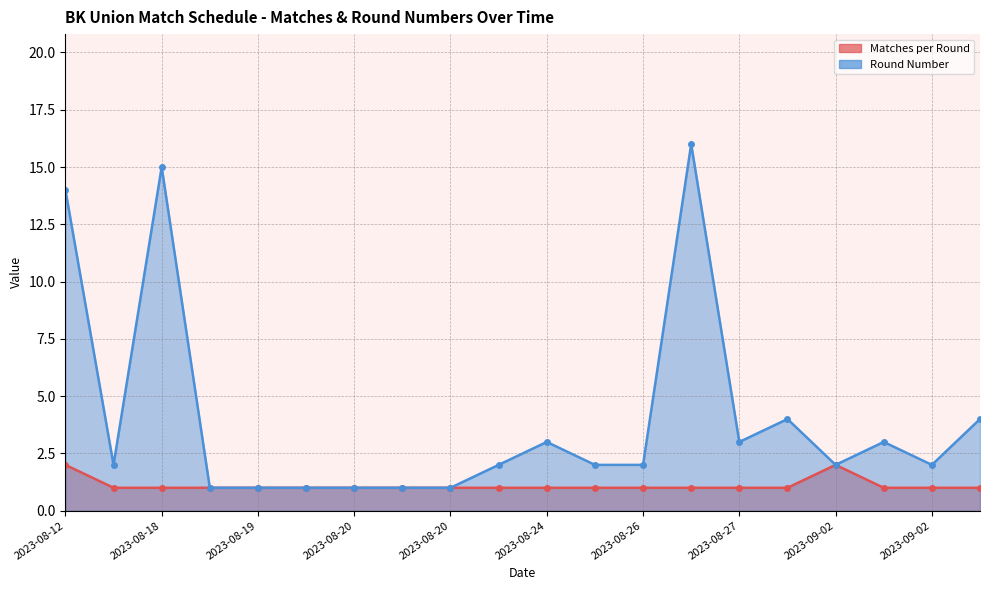

Which series has the largest total across all categories?

Round Number